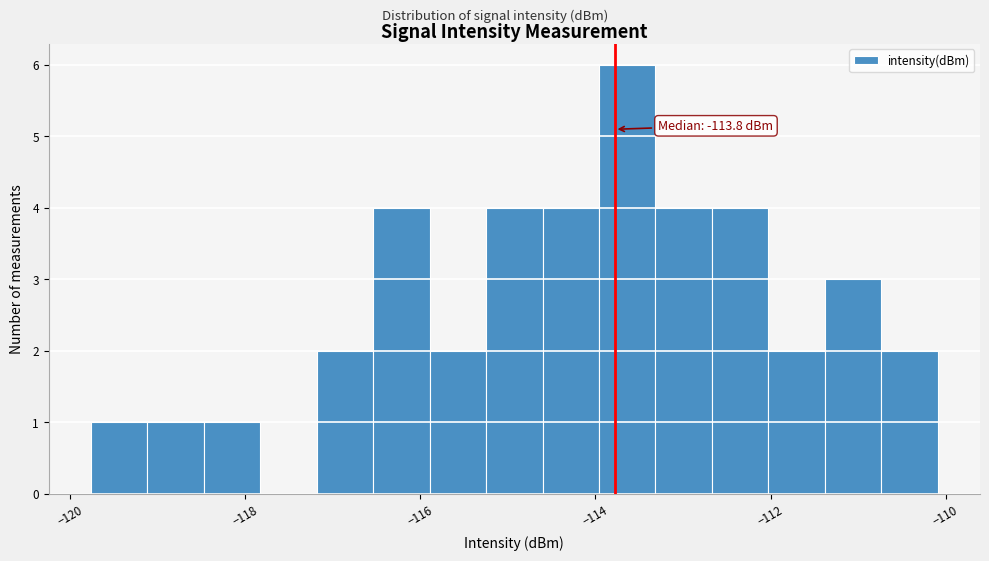

Around what value on the x-axis is the tallest bar? Give the approximate position of its centre, as read against the axis.

-113.6